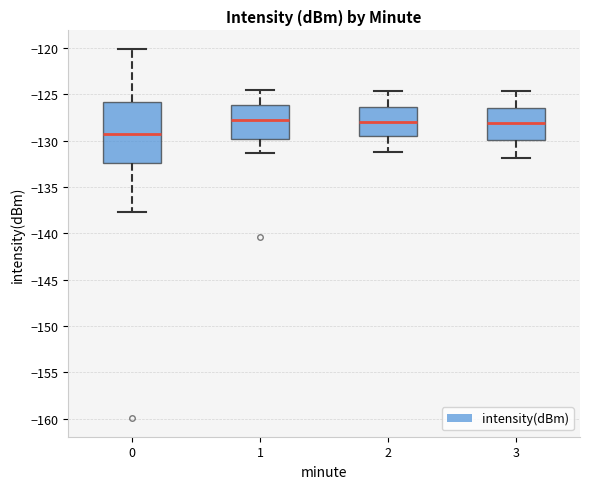

Reading left to right, transcribe this box plot: for each box, give where its median line is, the range the box spans, and where its two whiskers end, as read against the y-axis. The values are not printed on the chart, so give them approximately, as read against the axis.

0: median -129.5, box -132.5 to -126.0, whiskers -137.5 to -120.0
1: median -128.0, box -130.0 to -126.0, whiskers -131.5 to -124.5
2: median -128.0, box -129.5 to -126.5, whiskers -131.5 to -124.5
3: median -128.0, box -130.0 to -126.5, whiskers -132.0 to -124.5